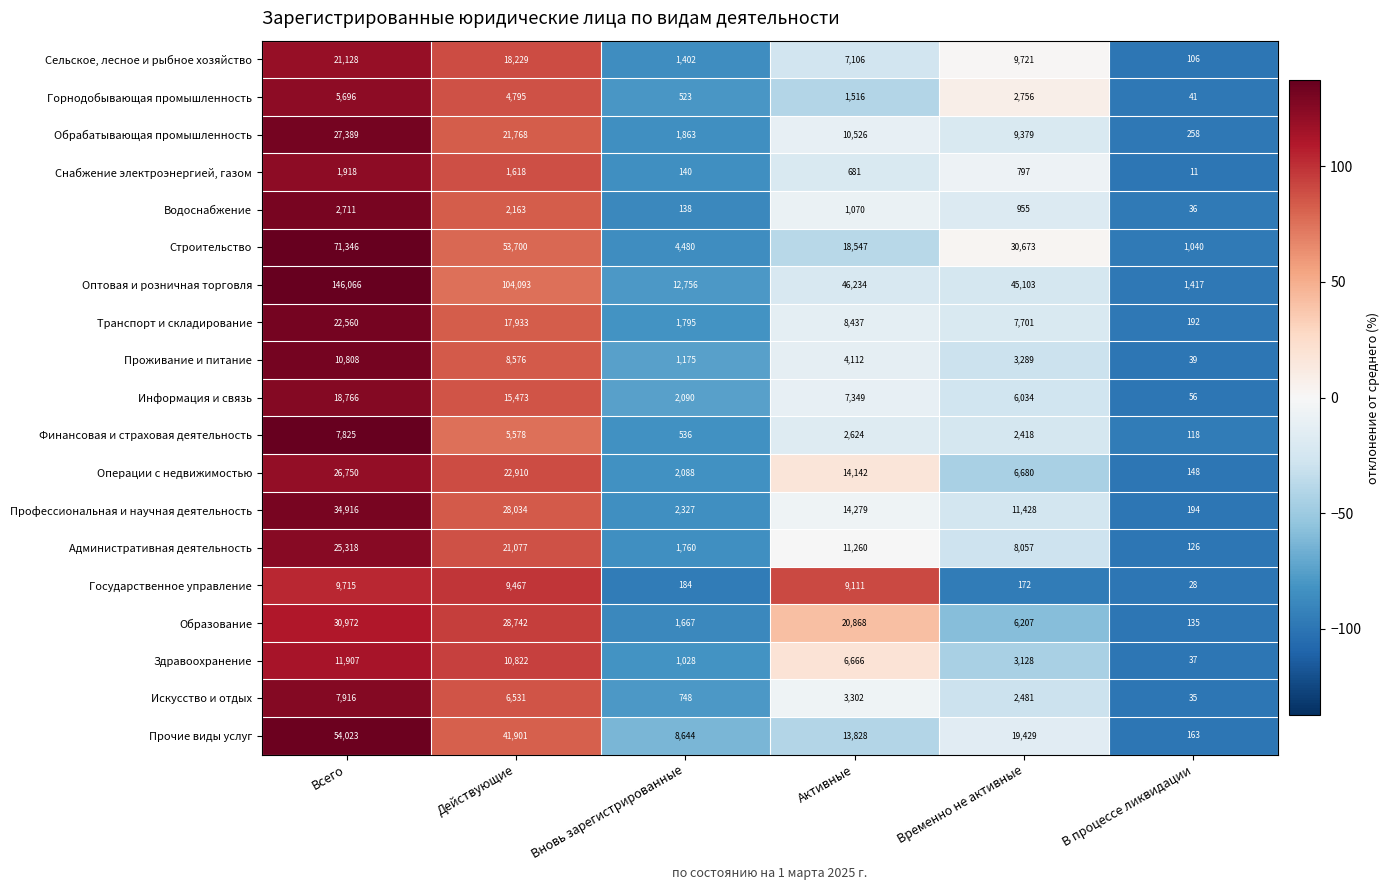

Is it true that Обрабатывающая промышленность equals 21768 at Действующие?

True